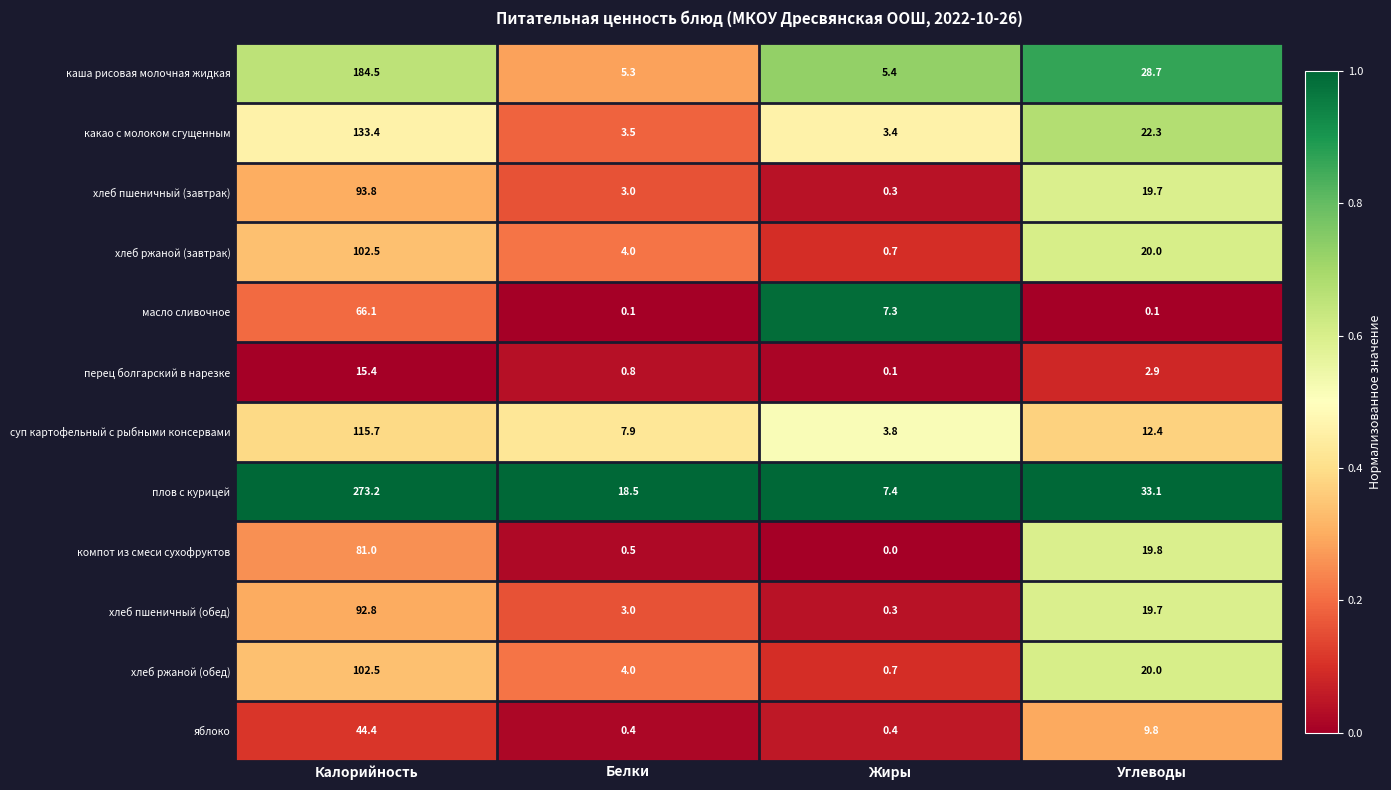

Between Белки and Жиры, which series saw the biggest shift?

плов с курицей